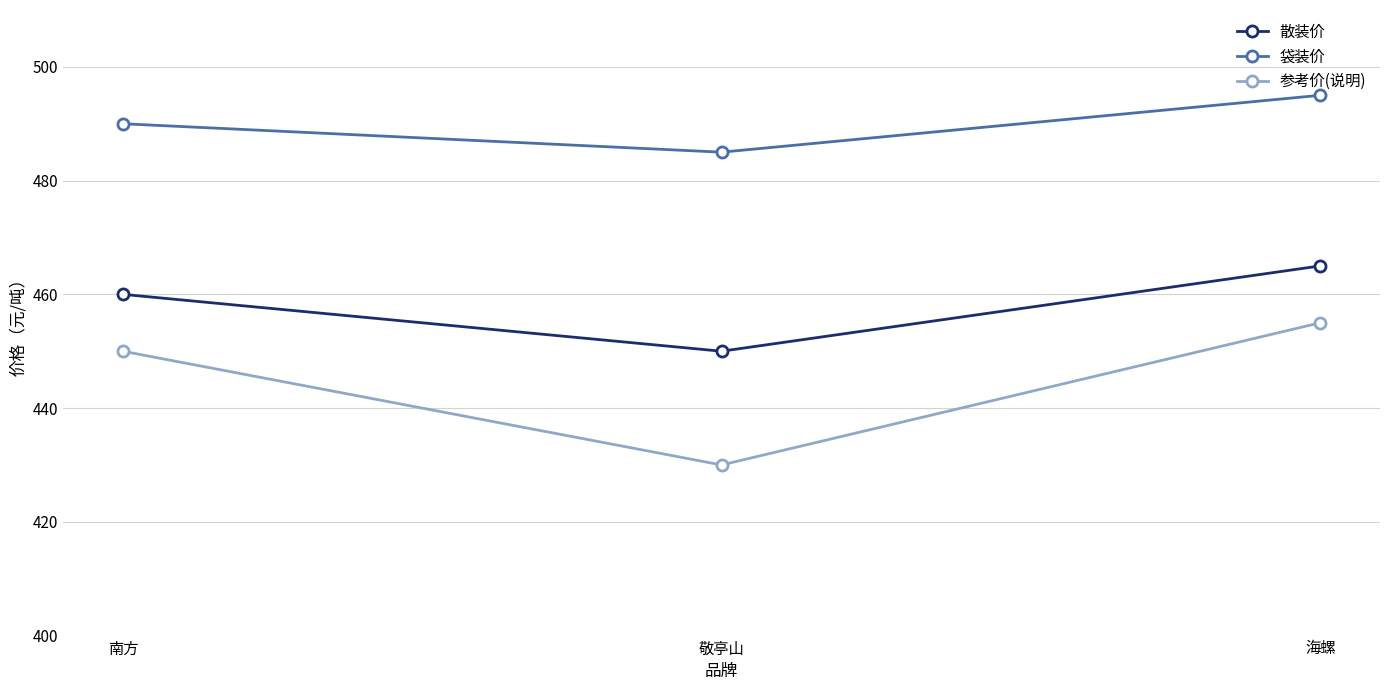

List the series in order of their peak value, lowest first.

参考价(说明), 散装价, 袋装价